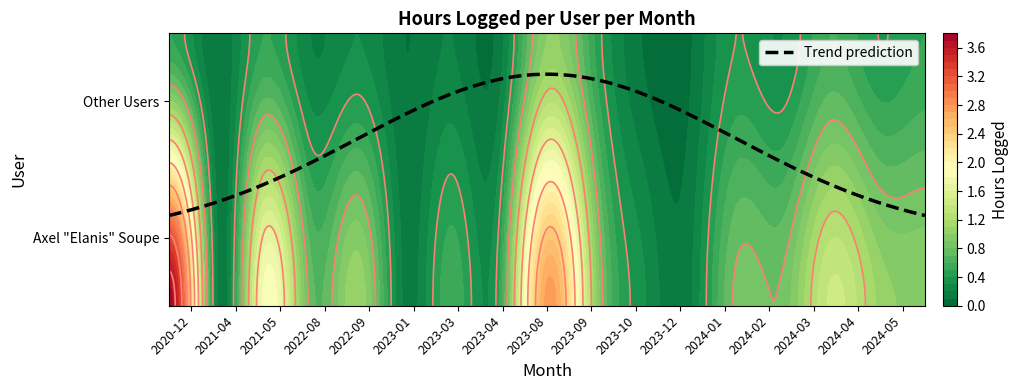

The value of Axel "Elanis" Soupe at 2023-10 is 0.1. True or false?

False